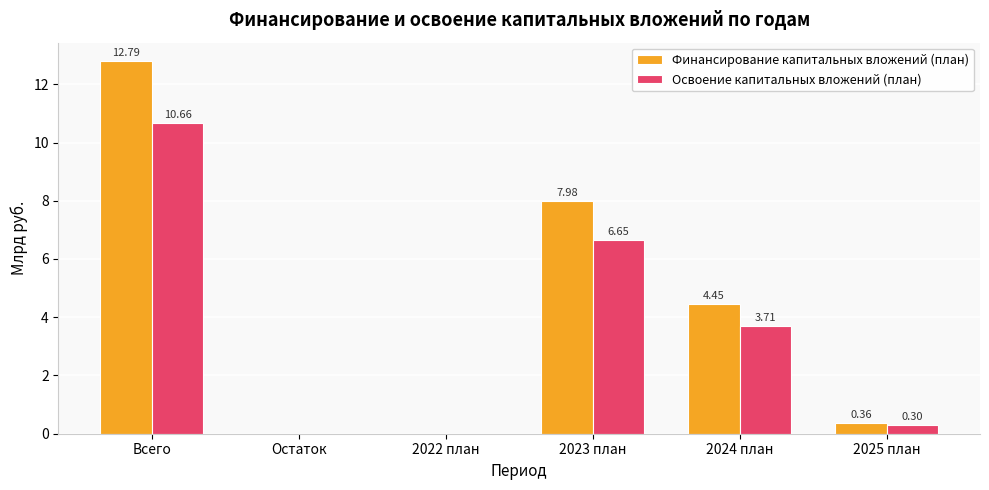

Between Остаток and 2025 план, which series saw the biggest shift?

Финансирование капитальных вложений (план)